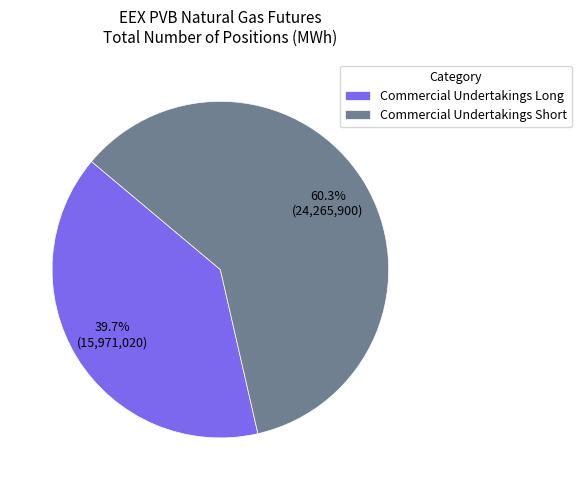

Is there any slice that represents more than half of the pie?

Yes